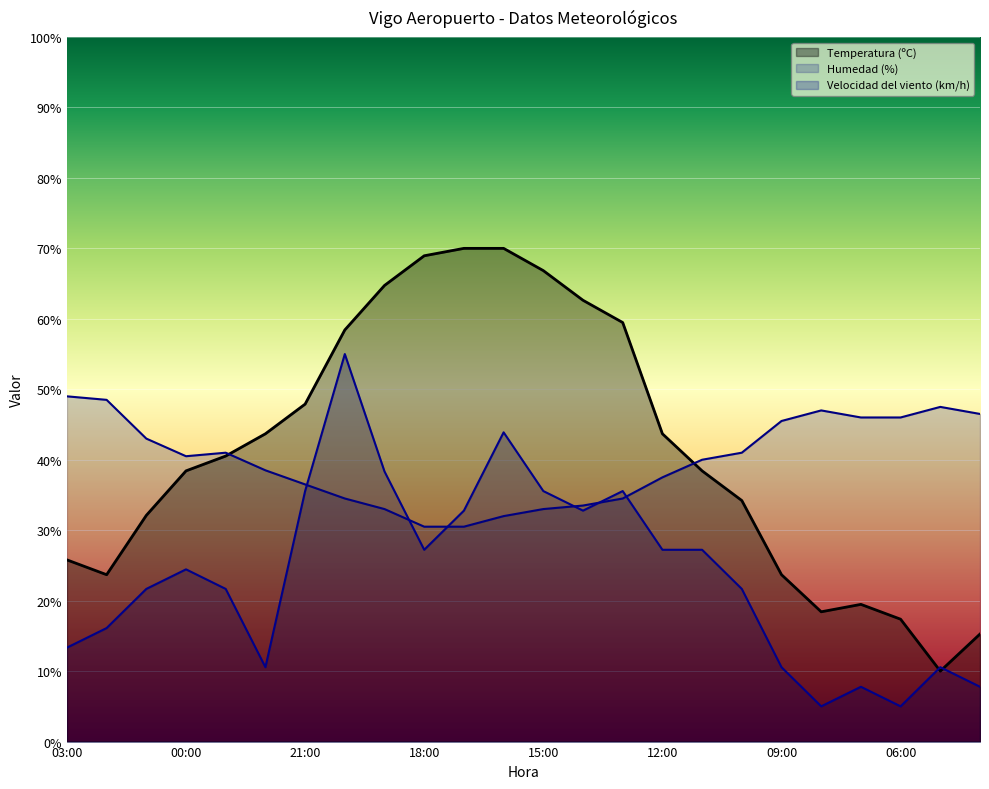

What is the label of the 6th point from the right?

09:00